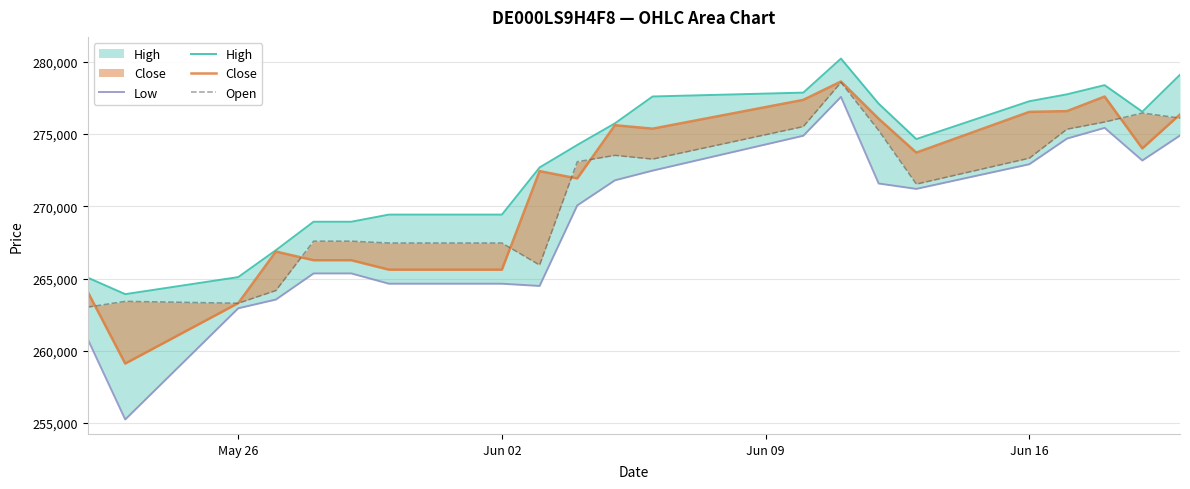

At how many categories does at least one series exceed 255821?

21